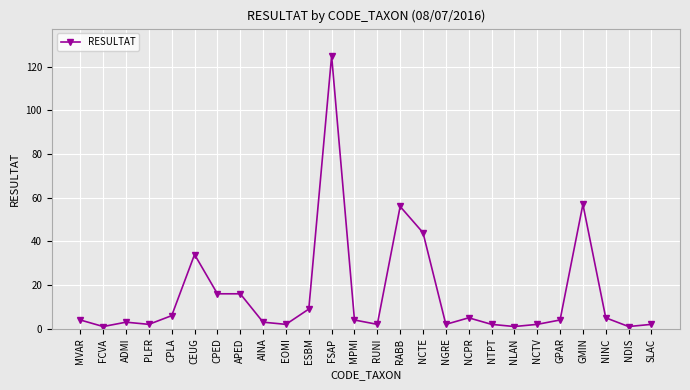

What is the maximum value shown in the chart?

125